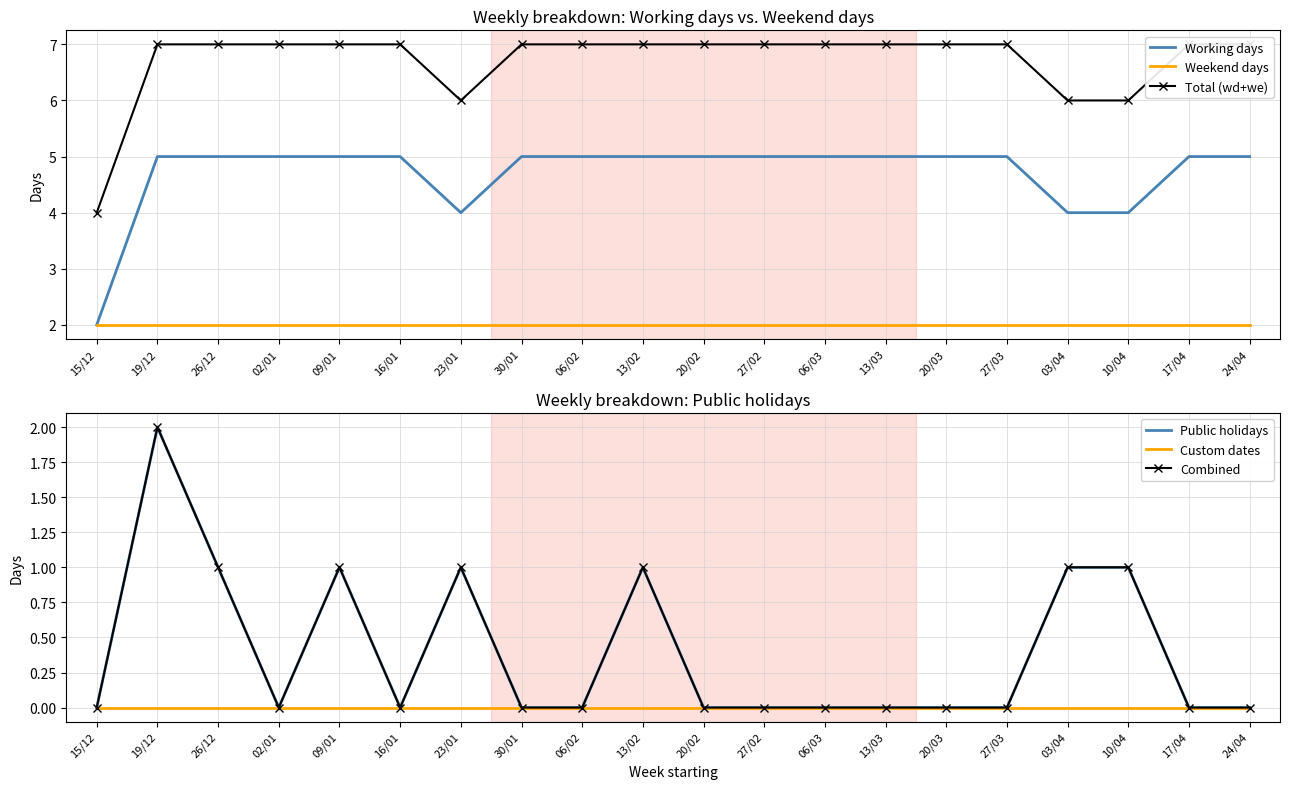

True or false: Public holidays and Combined cross at least once.

False